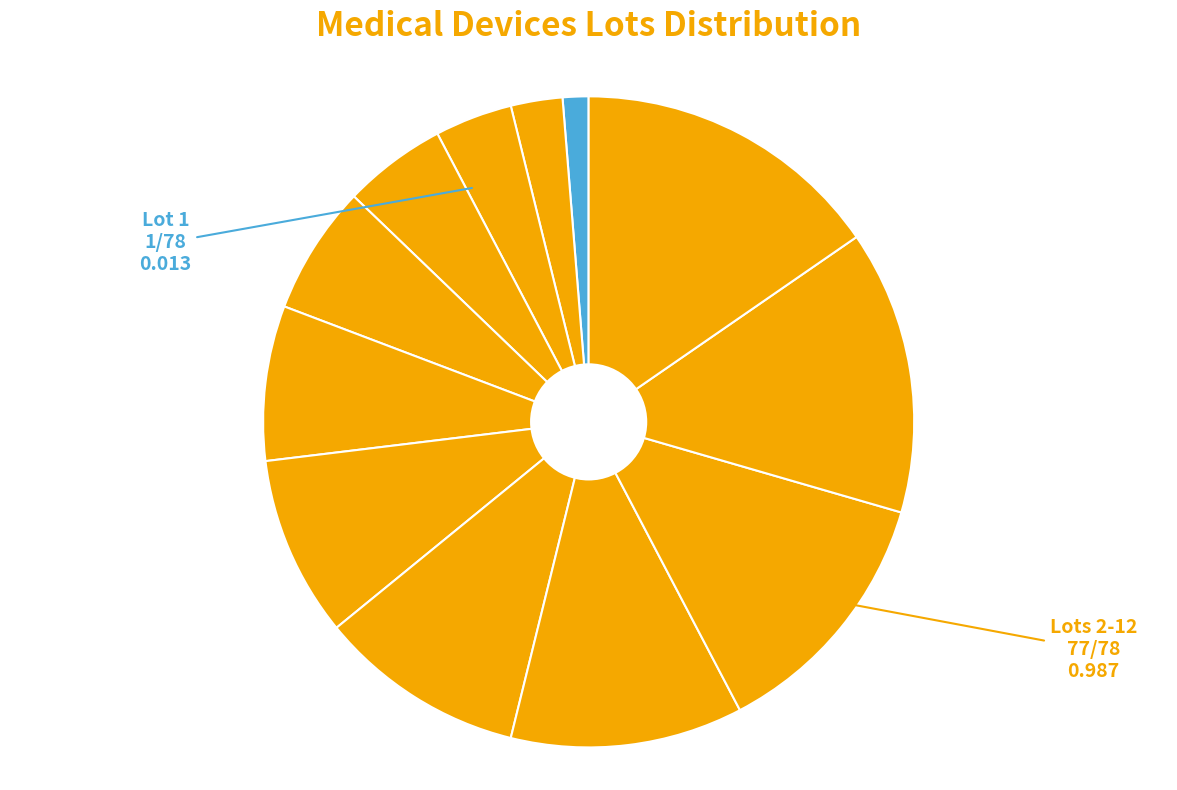

To the nearest percent, what is the average slice percentage?

8%